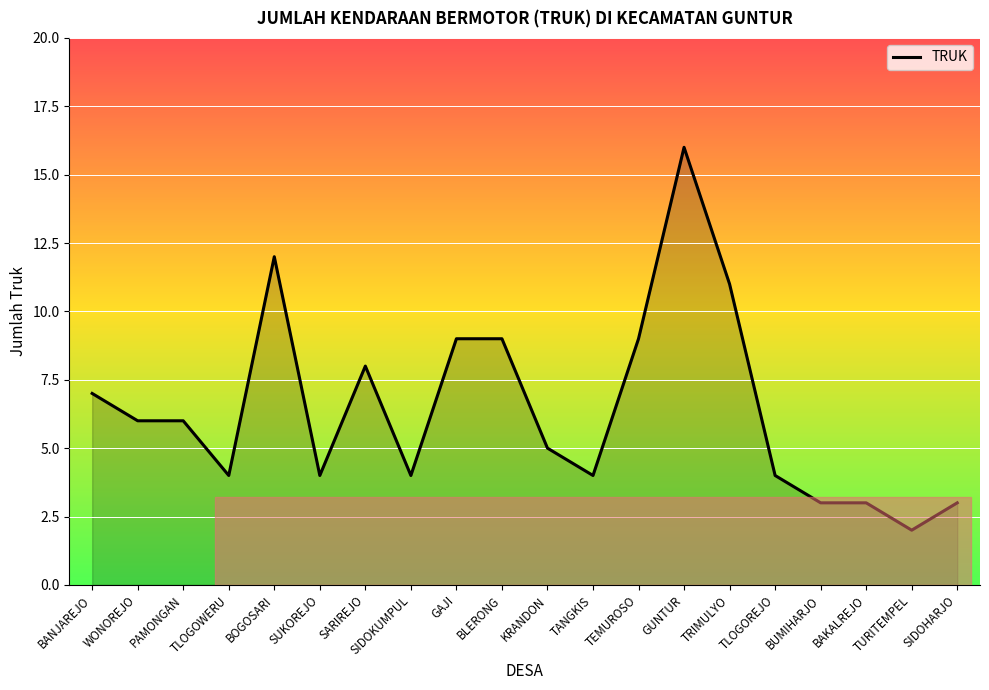

What position from the left is BAKALREJO?

18